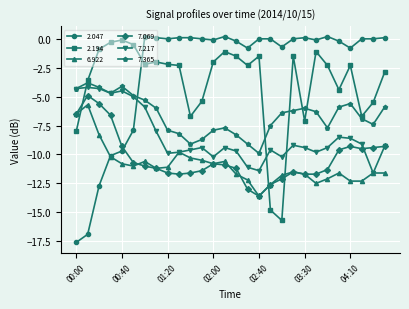

What is the value of the 7.217 point at the 14th from the left?

-9.4